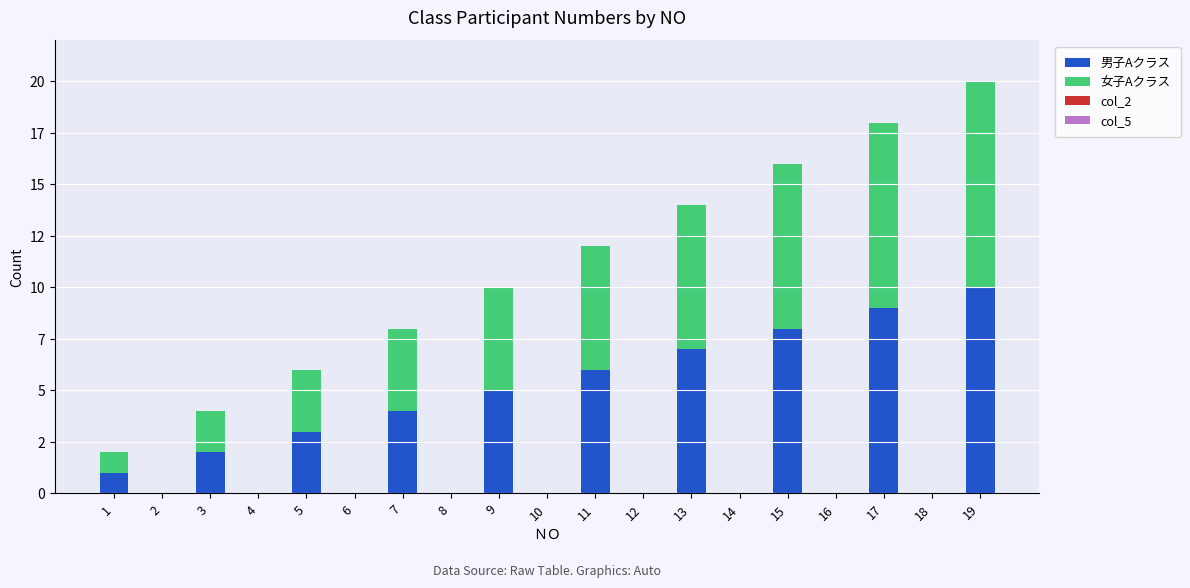

What is the average value of the 男子Aクラス series?

3